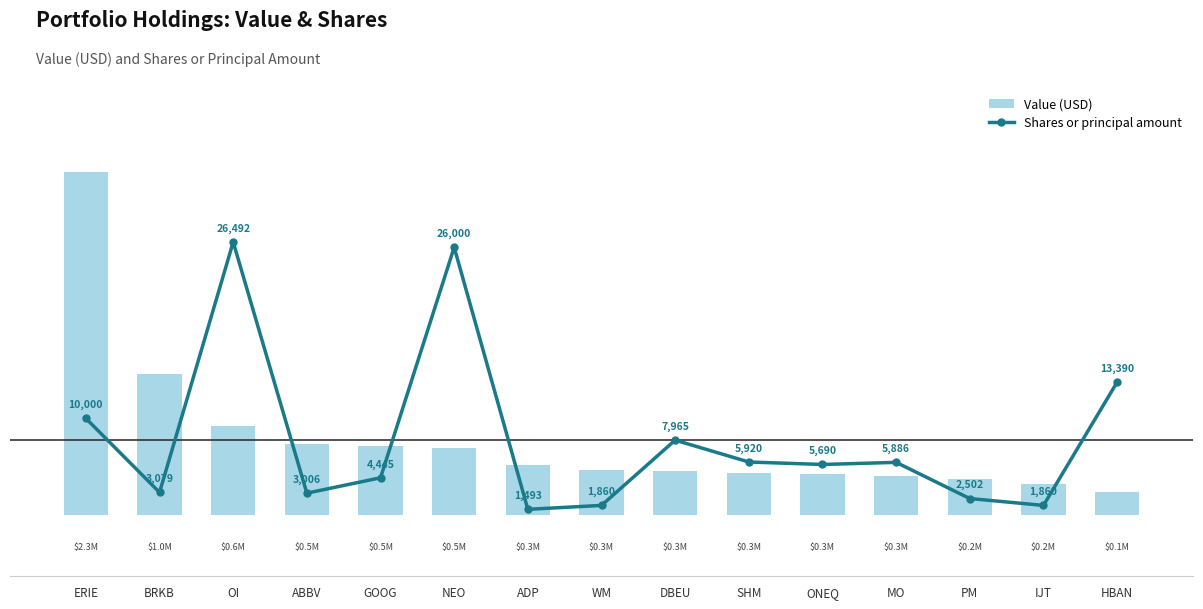

Reading left to right, extract all data points from this chart.

Value (USD): ERIE=2316600	BRKB=950670	OI=601368	ABBV=479062	GOOG=462280	NEO=452400	ADP=332383	WM=303491	DBEU=291598	SHM=281435	ONEQ=272834	MO=262571	PM=243314	IJT=204486	HBAN=149968
Shares or principal amount: ERIE=10000	BRKB=3079	OI=26492	ABBV=3006	GOOG=4445	NEO=26000	ADP=1493	WM=1860	DBEU=7965	SHM=5920	ONEQ=5690	MO=5886	PM=2502	IJT=1860	HBAN=13390